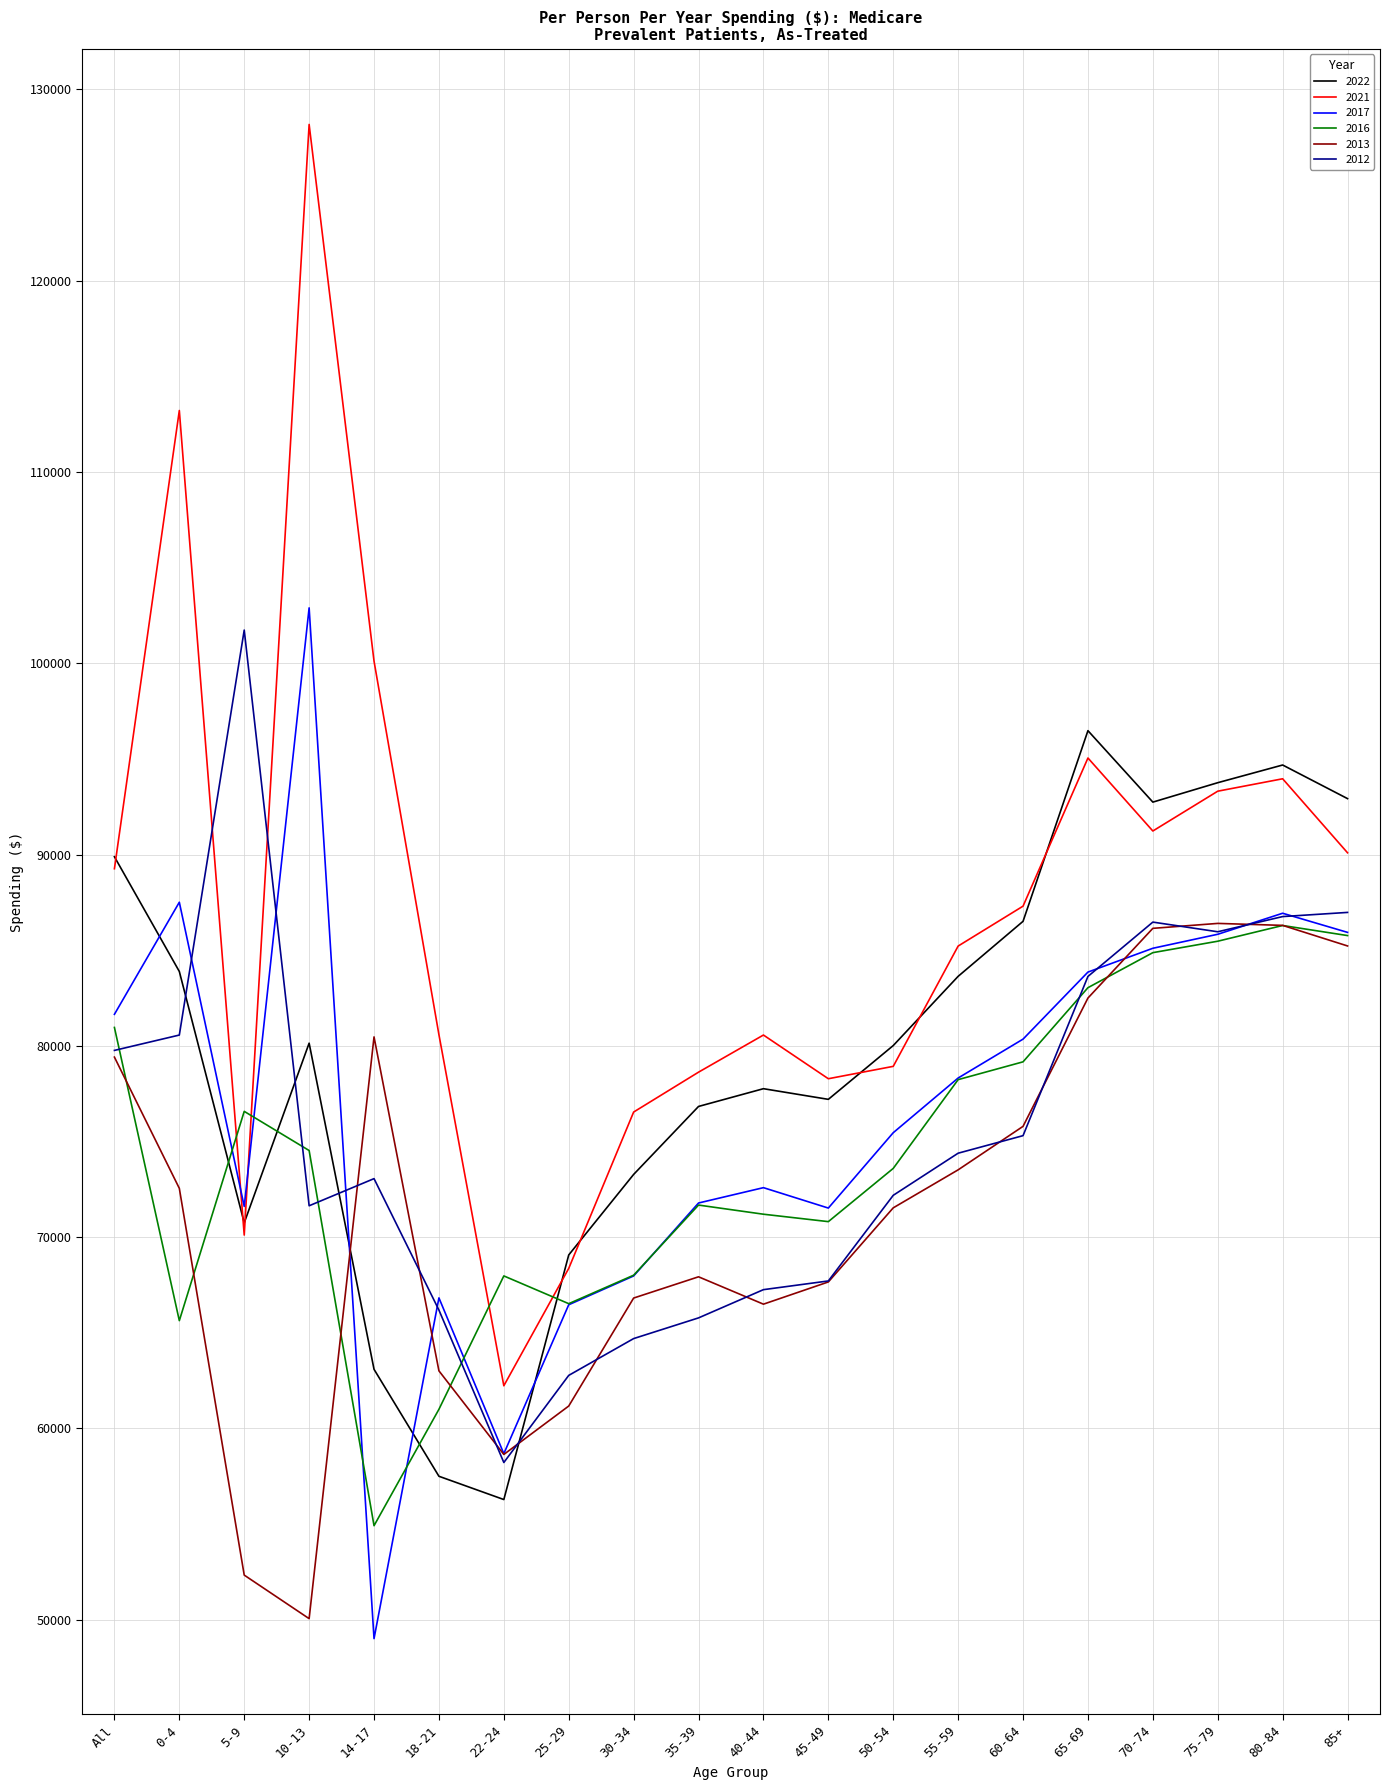

Which label corresponds to the smallest value in the chart?

14-17